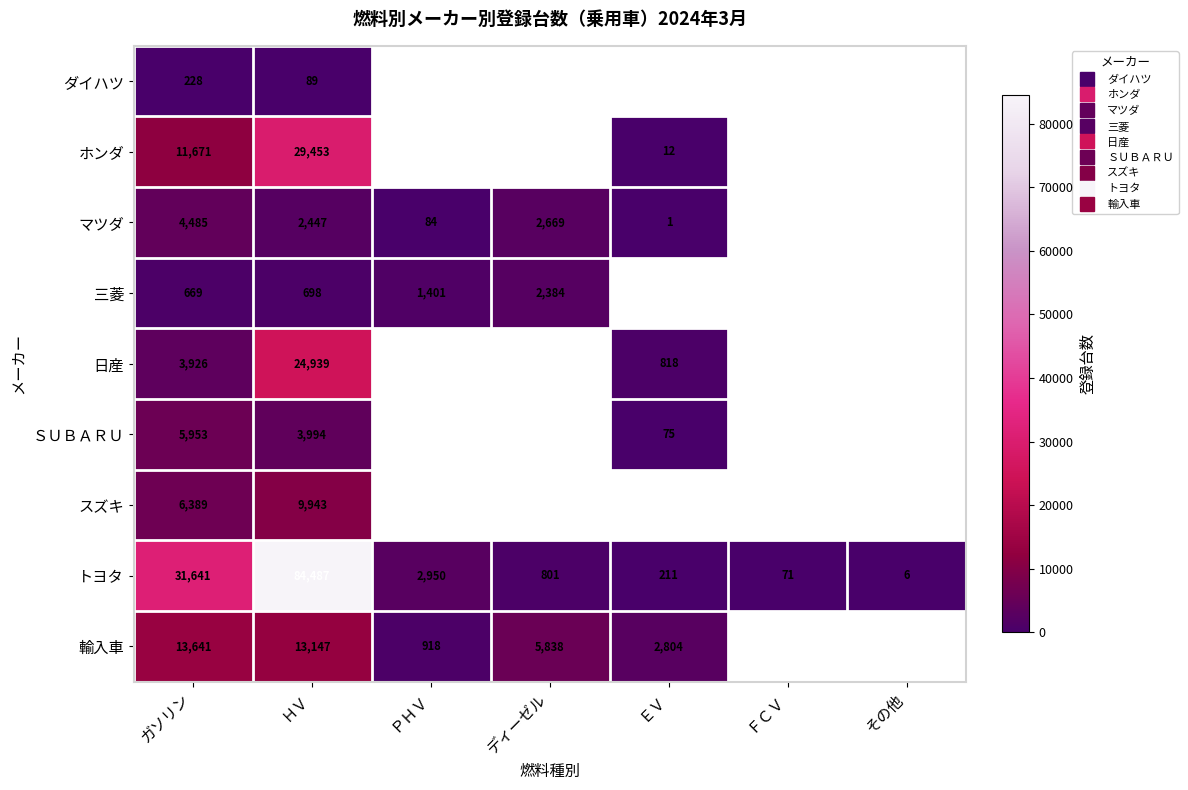

At how many categories does at least one series exceed 80921?

1